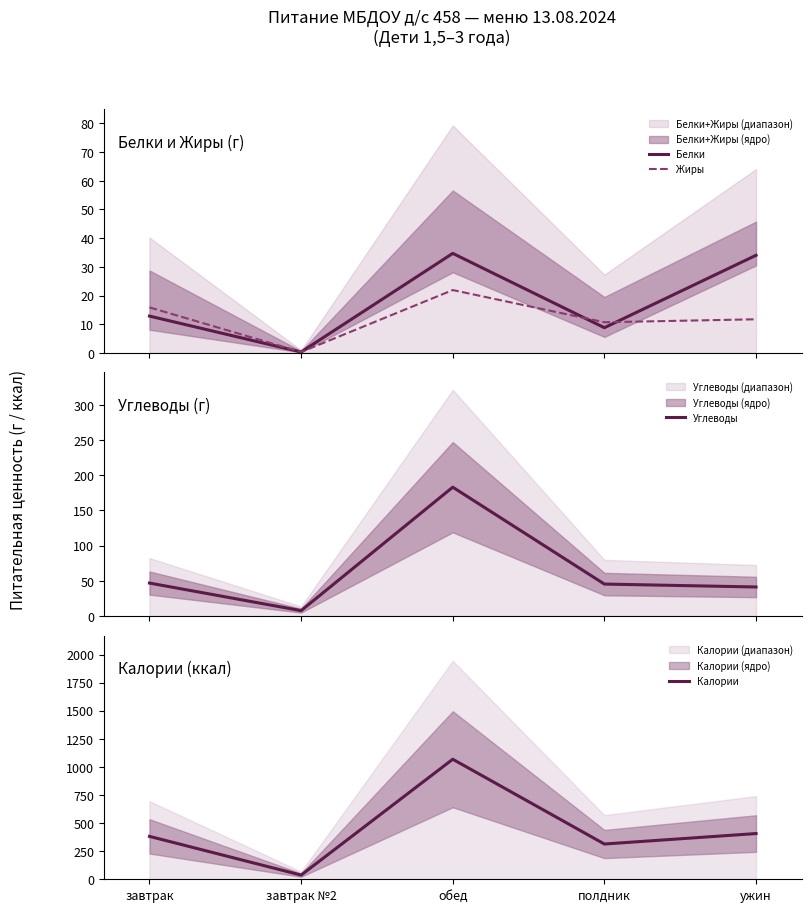

How many distinct data groups are displayed?

4